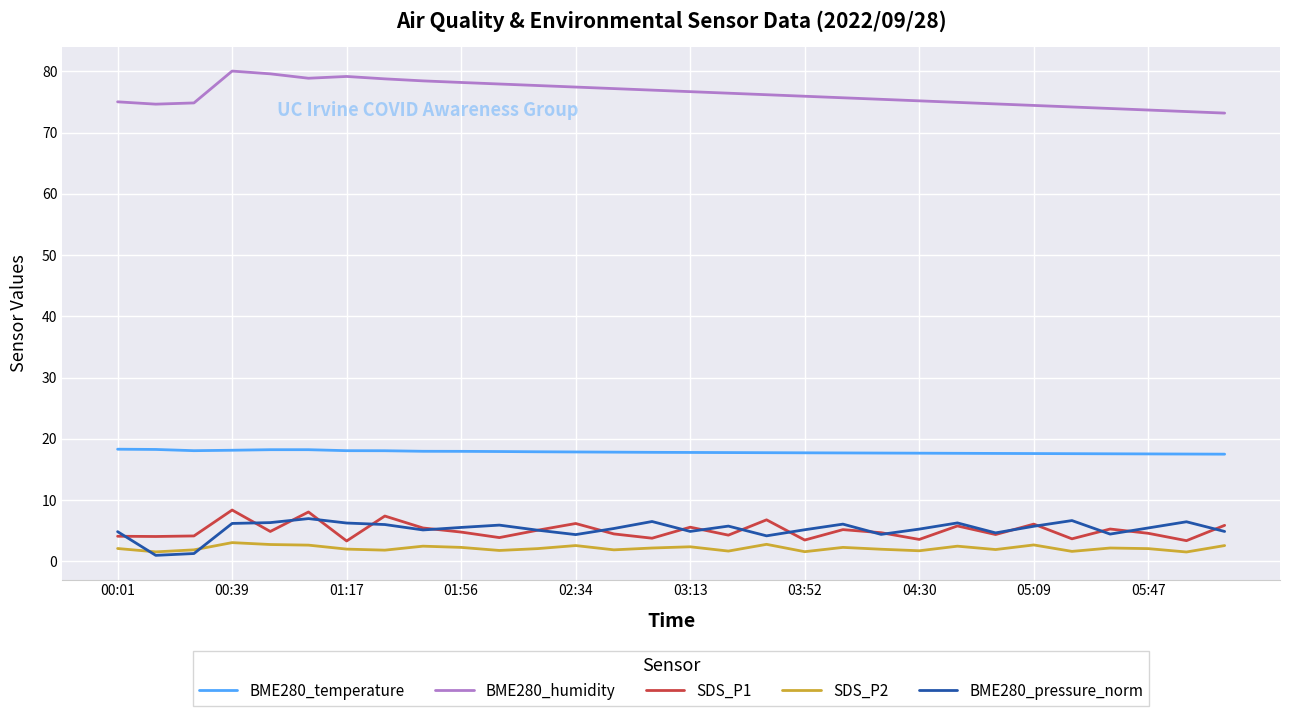

What is the maximum value shown in the chart?

80.1